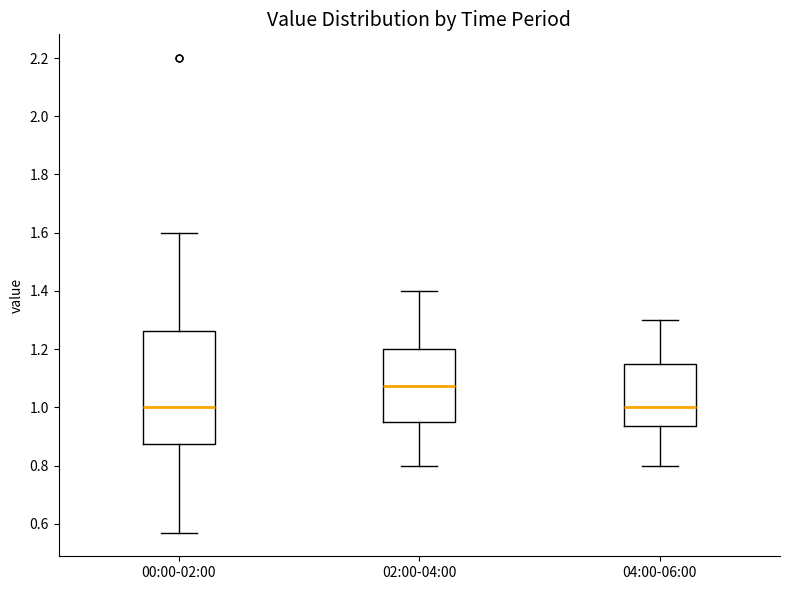

Which box has the highest median line?

02:00-04:00